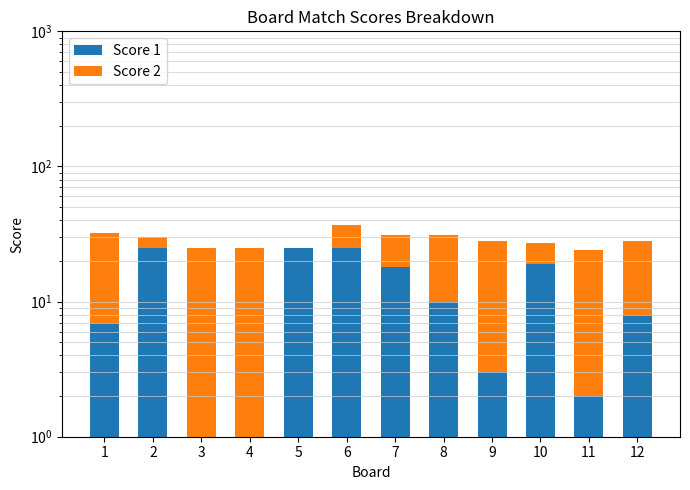

At which label does Score 1 reach its minimum?

3